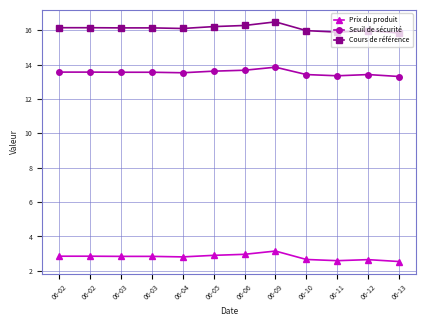

Is this an area chart (filled region under the line)?

No